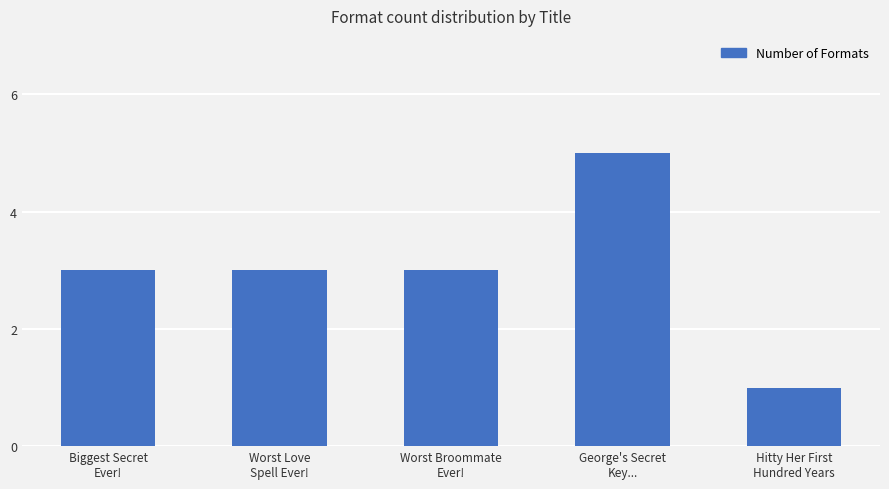

What is the value of the 2nd bar from the left?

3